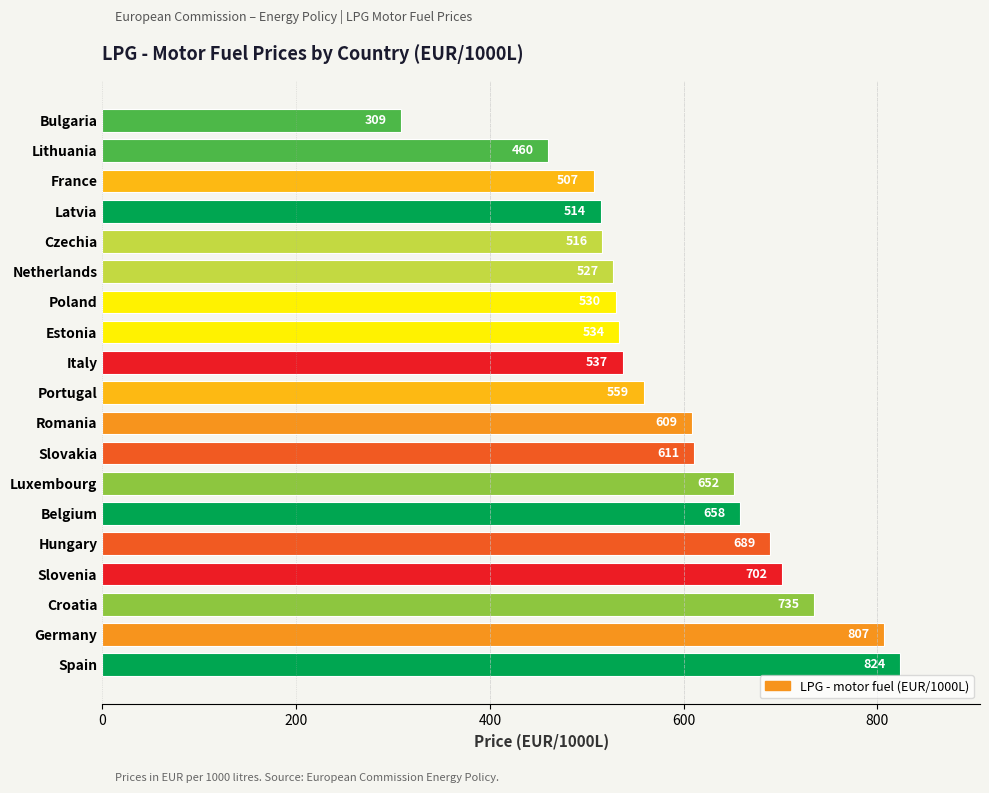

What is the maximum value shown in the chart?

823.5